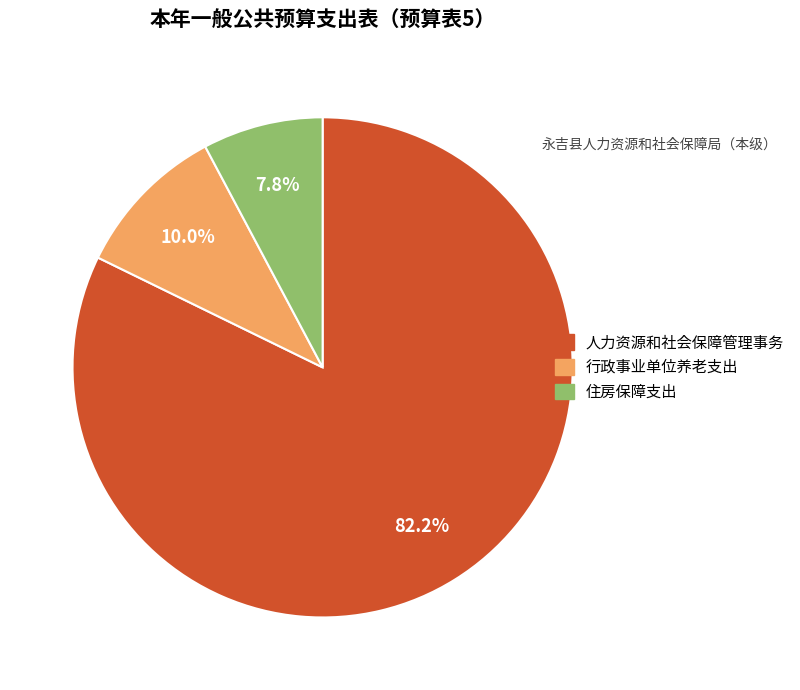

What is the largest slice in the pie chart?

人力资源和社会保障管理事务